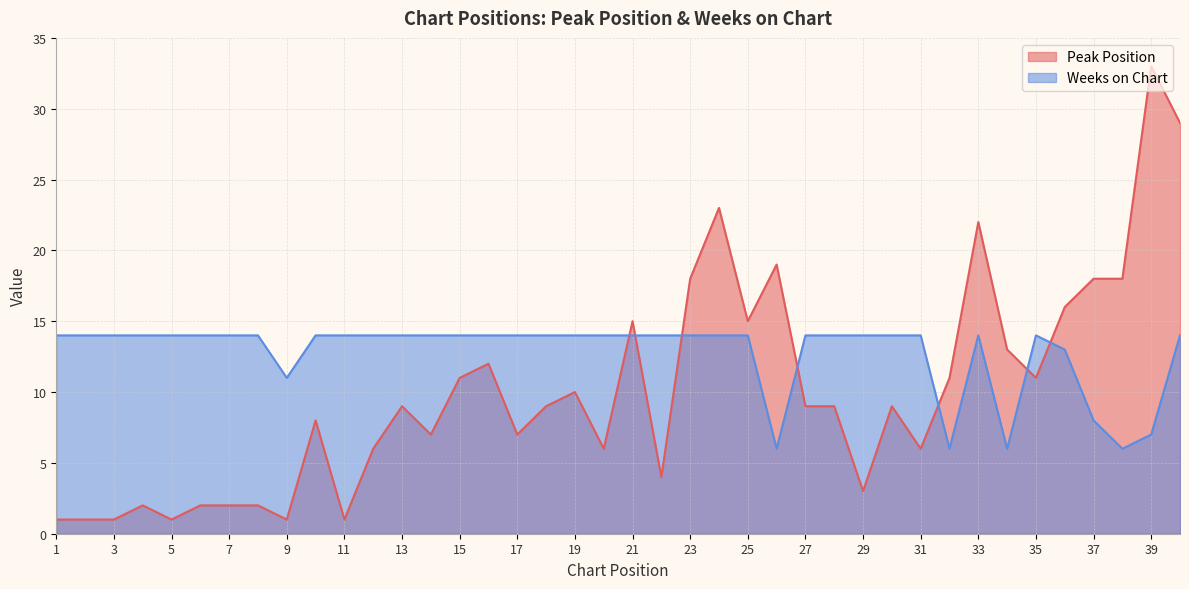

What is the highest value of the Peak Position series?

33